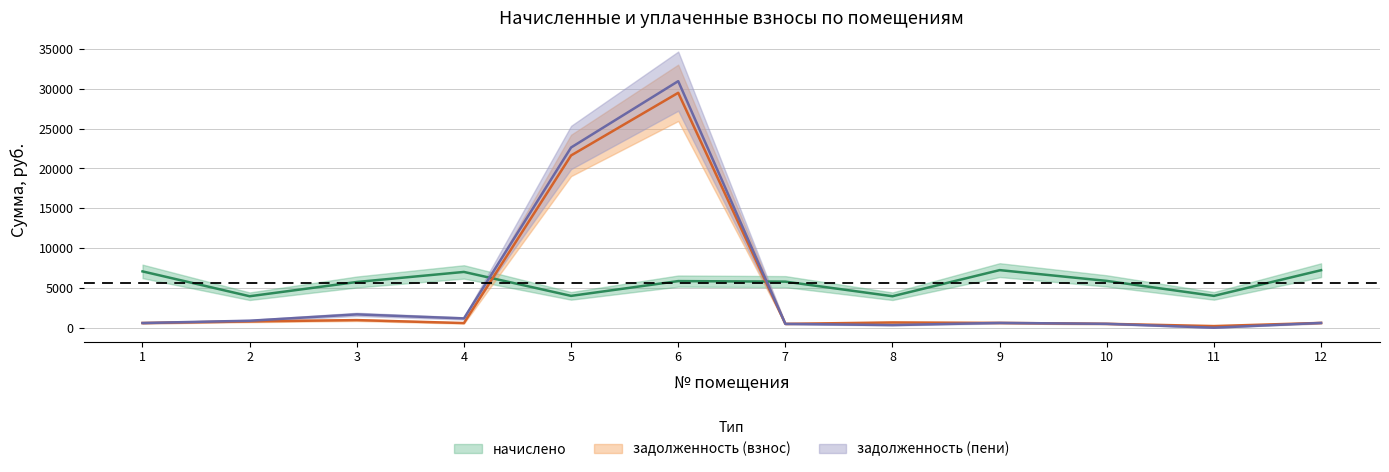

List the series in order of their overall mean, lowest first.

задолженность (взнос), задолженность (пени), начислено